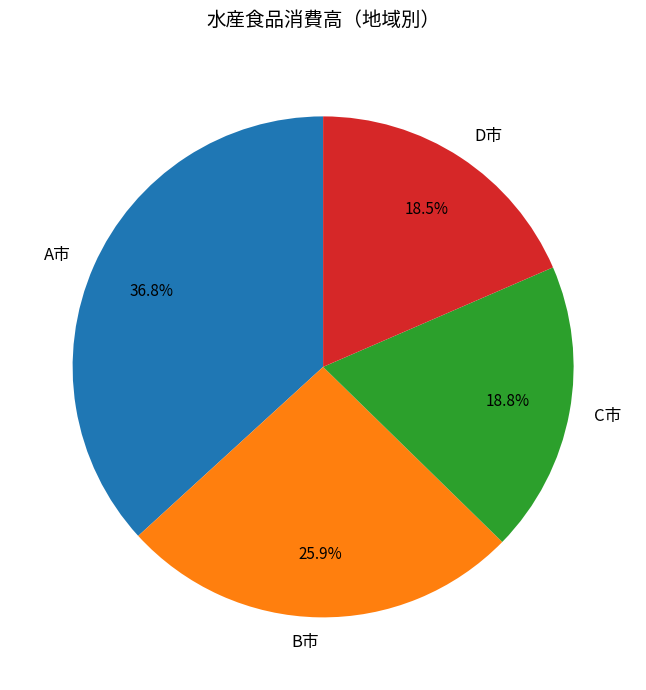

Approximately how many times larger is the value at C市 compared to B市?

0.7